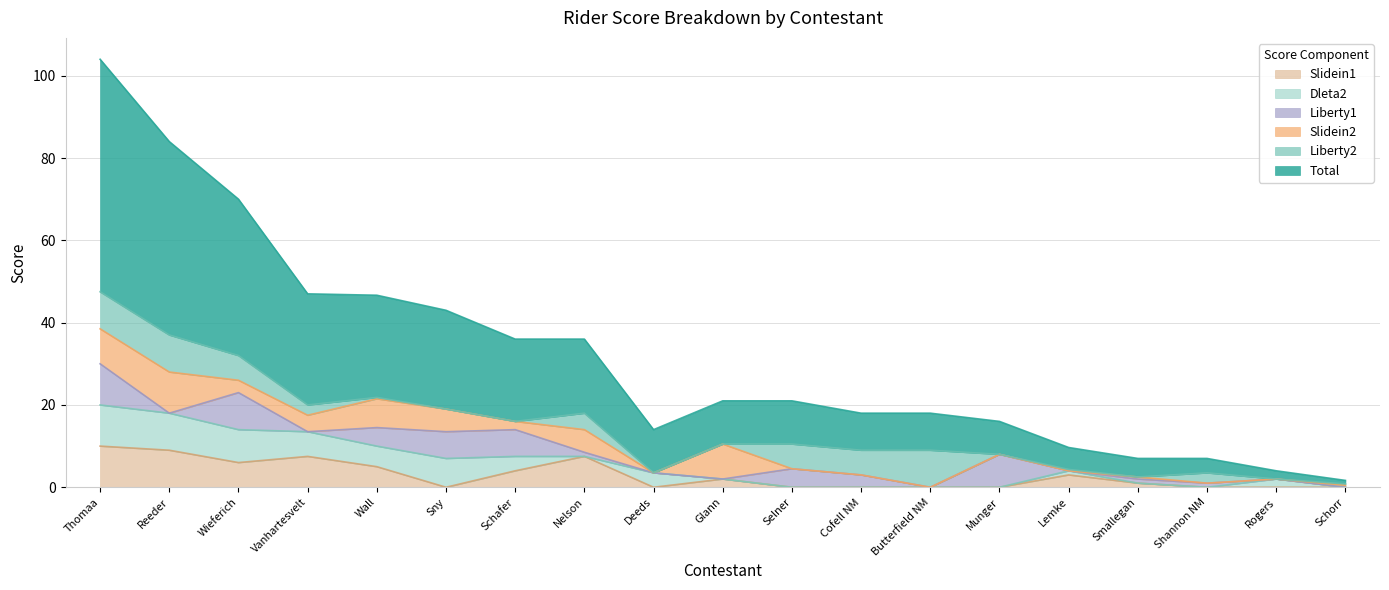

The Slidein2 series shows 9.7 at Sny. True or false?

False